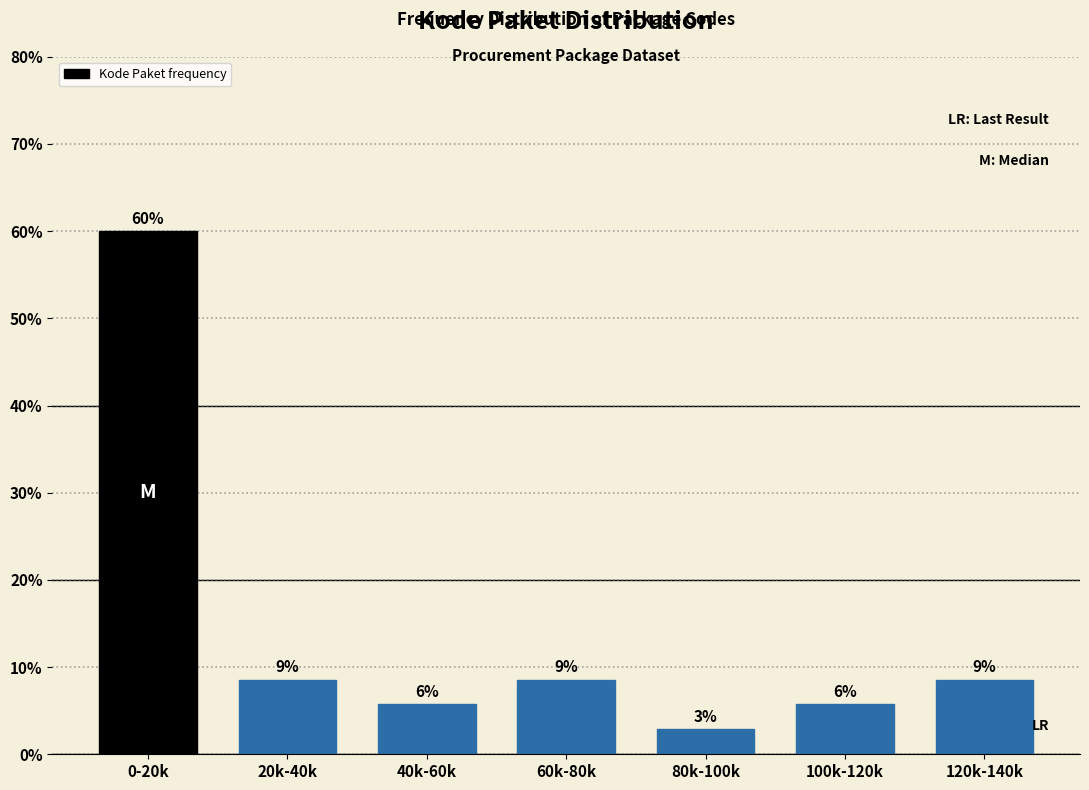

How many bars are there in total?

7